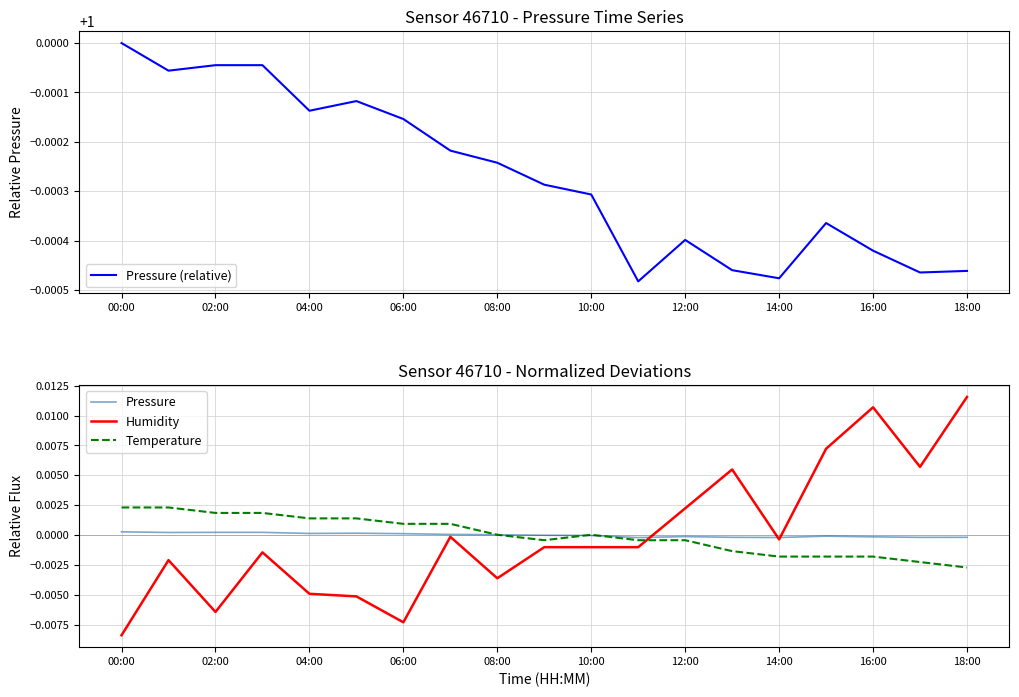

True or false: Humidity and Temperature cross at least once.

True